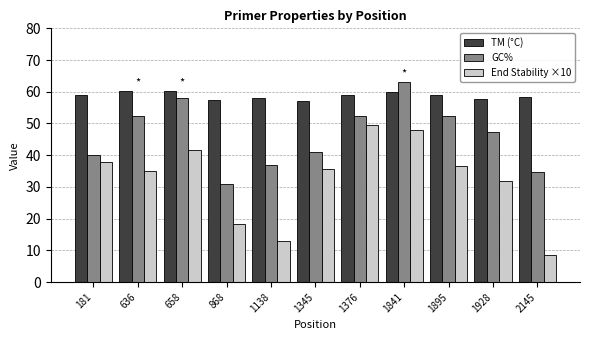

What is the difference between the highest and lowest values at 636?

25.3